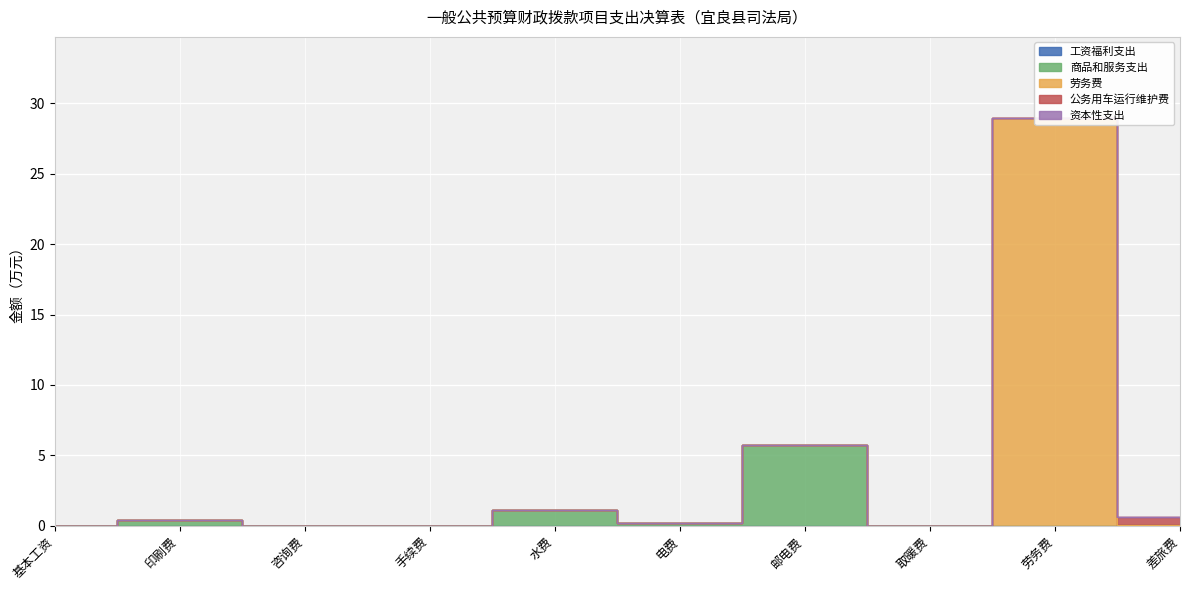

True or false: 资本性支出 has more than 0 points higher than both neighbors.

False